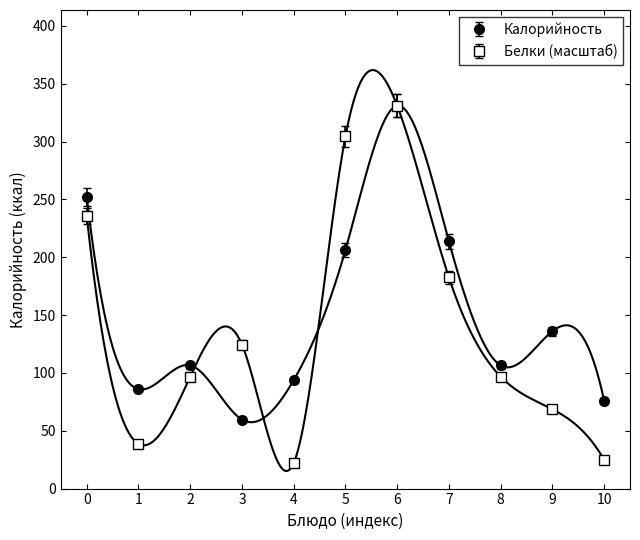

What is the value of the Калорийность point at the 10th from the left?

136.0